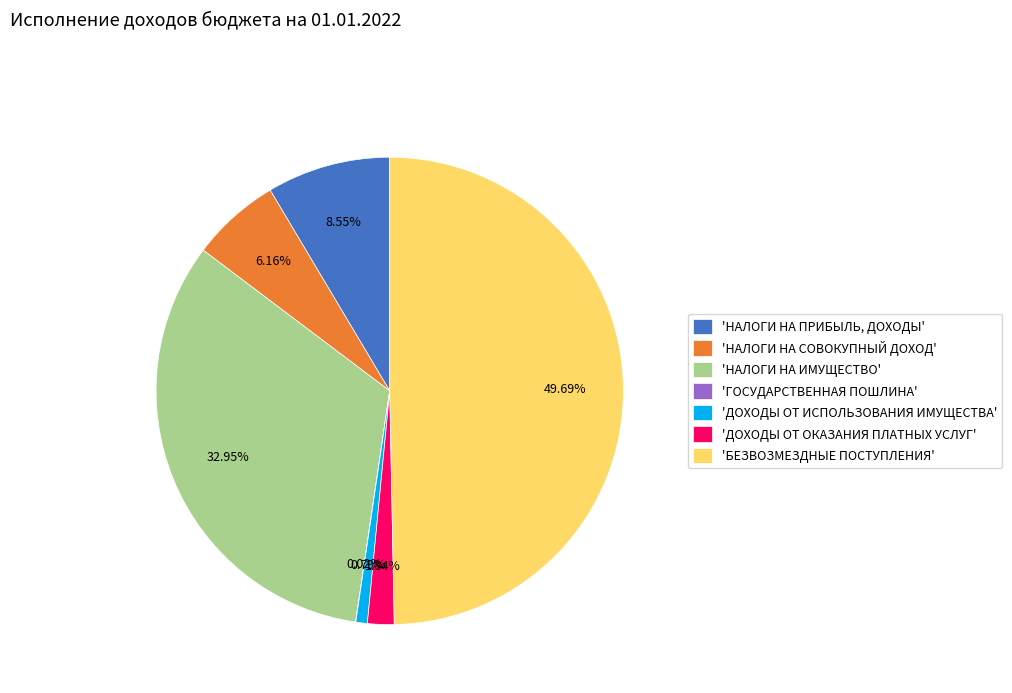

Which category has the biggest portion of the pie?

'БЕЗВОЗМЕЗДНЫЕ ПОСТУПЛЕНИЯ'